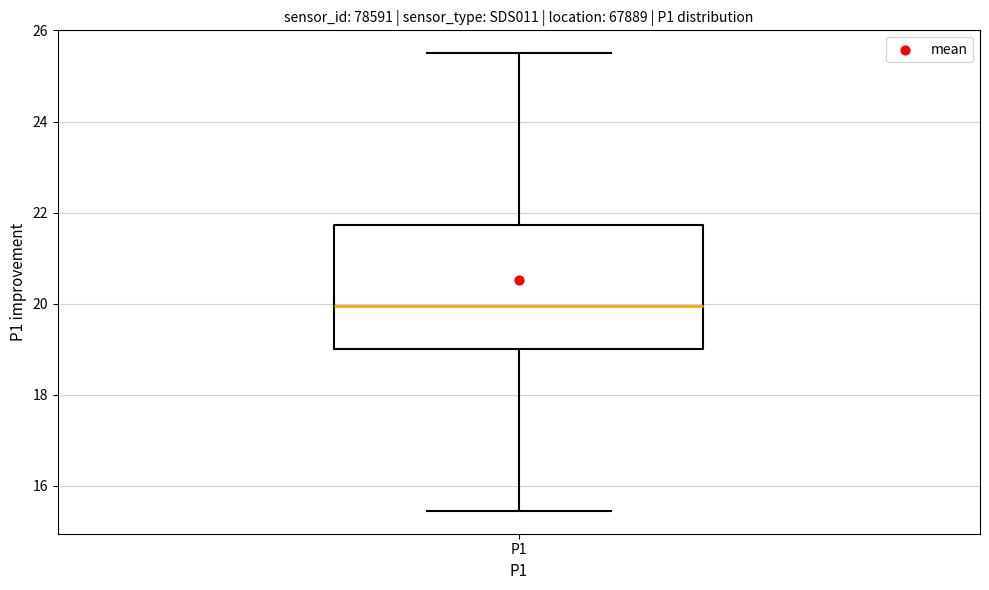

Read this box plot against the y-axis: the position of the median line, the range covered by the box, and the ends of both whiskers. The values are not printed on the chart, so give them approximately, as read against the axis.

median 20.0, box 19.0 to 21.8, whiskers 15.4 to 25.6